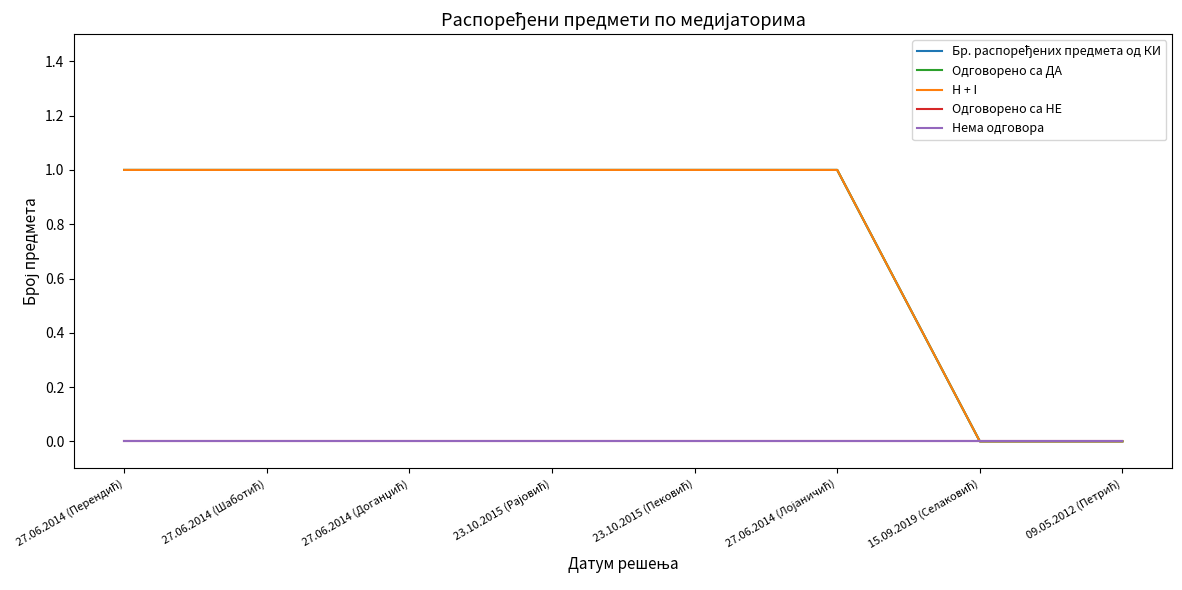

List the labels in order of H + I value, largest first.

27.06.2014 (Перендић), 27.06.2014 (Шаботић), 27.06.2014 (Доганџић), 23.10.2015 (Рајовић), 23.10.2015 (Пековић), 27.06.2014 (Лојаничић), 15.09.2019 (Селаковић), 09.05.2012 (Петрић)